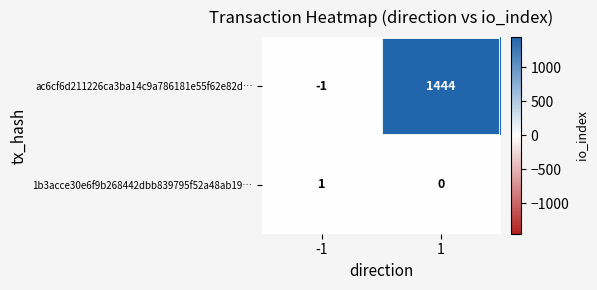

Which series has the widest spread of values?

ac6cf6d211226ca3ba14c9a786181e55f62e82d…